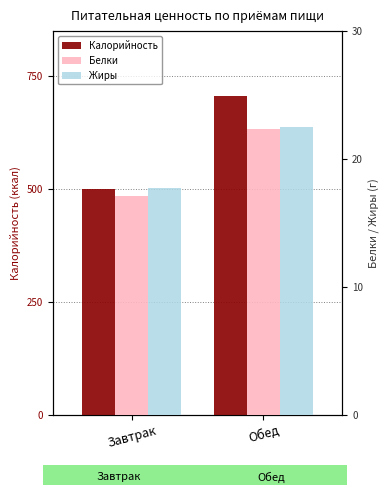

True or false: Жиры has a value of 31.6 at Завтрак.

False